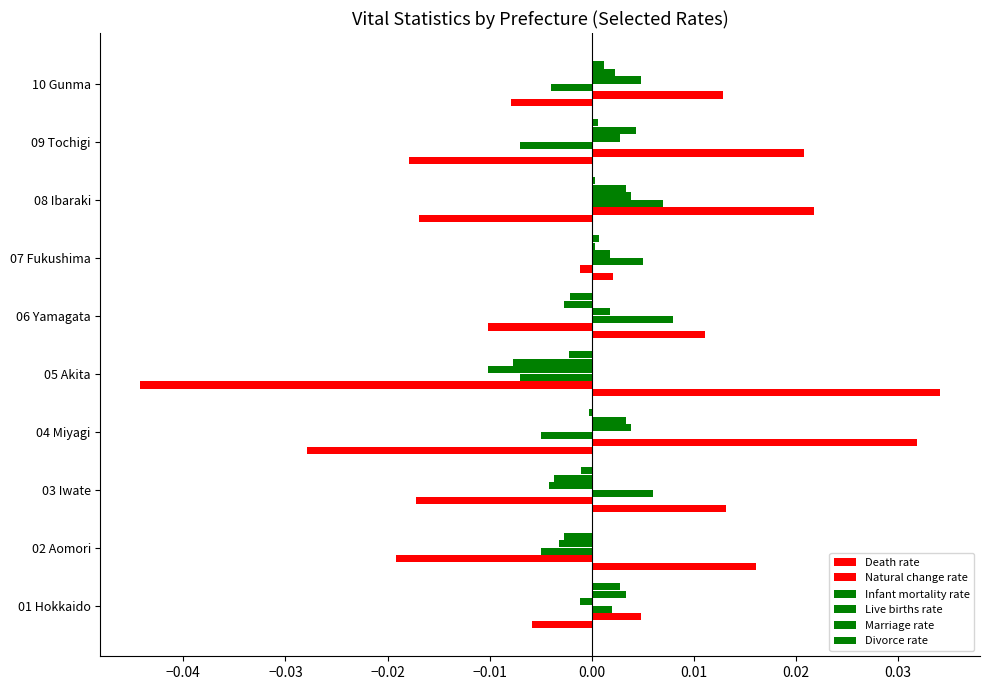

Count the number of data series in this chart.

6